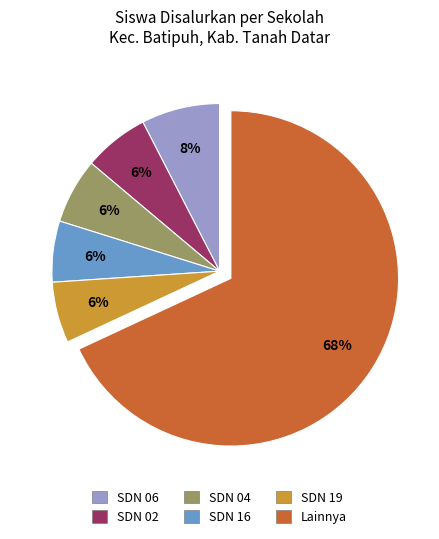

Which category has the biggest portion of the pie?

Lainnya